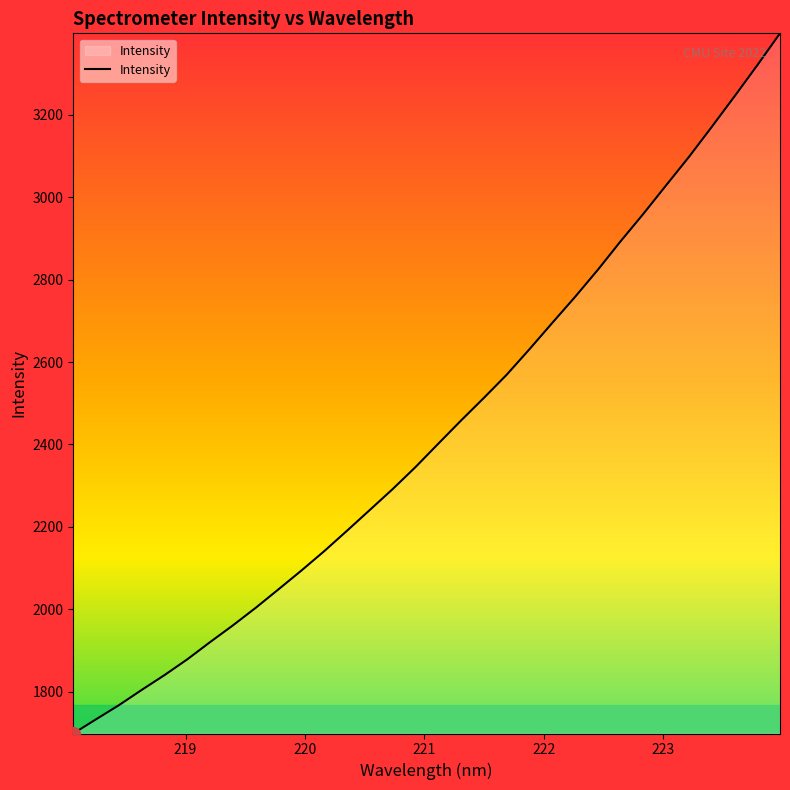

What is the minimum value shown in the chart?

1698.7